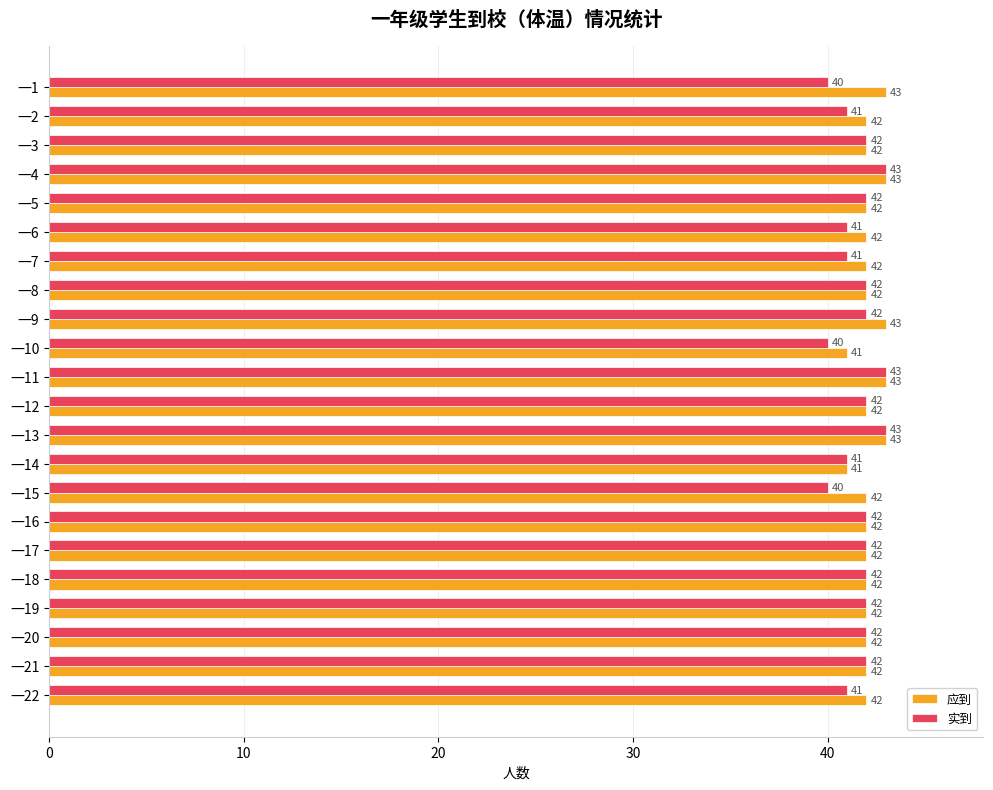

Between 一15 and 一19, which series saw the biggest shift?

实到